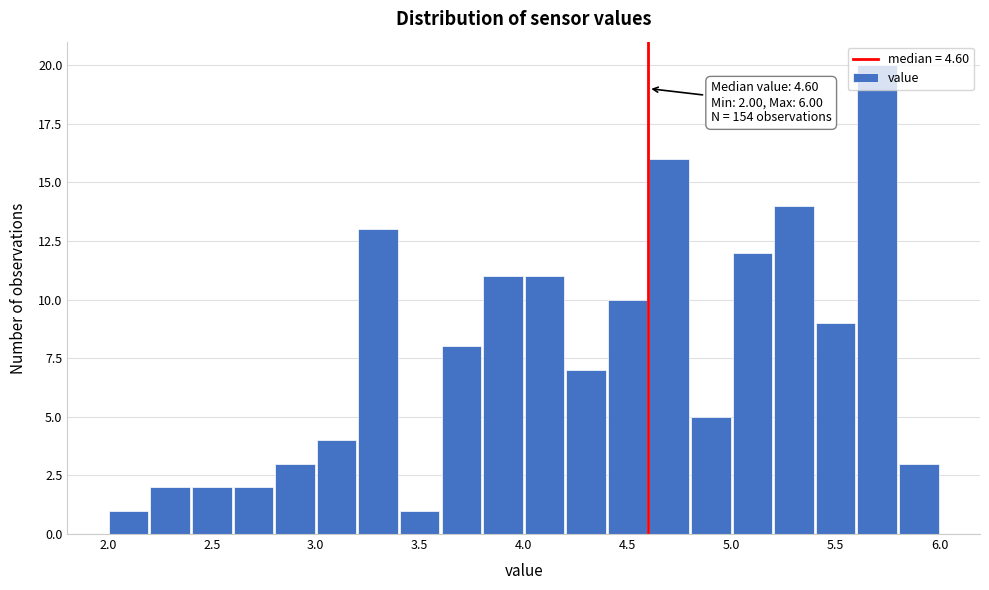

Over which range of the x-axis is the bar tallest?

5.6 to 5.8